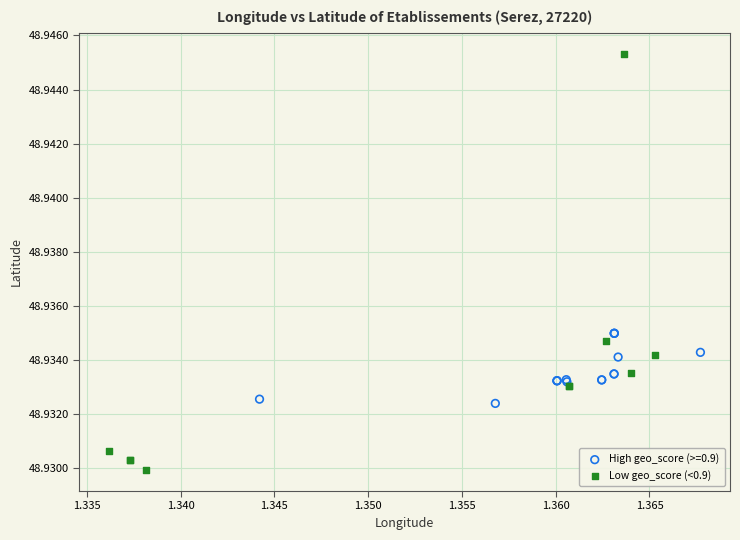

Which series contains the lowest Y value?

Low geo_score (<0.9)